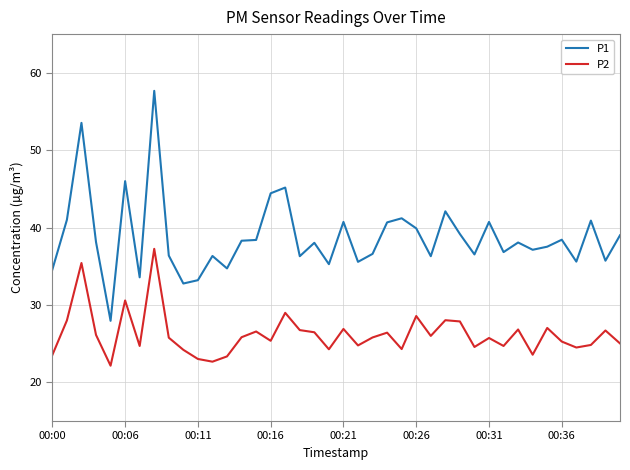

List the series in order of their peak value, highest first.

P1, P2